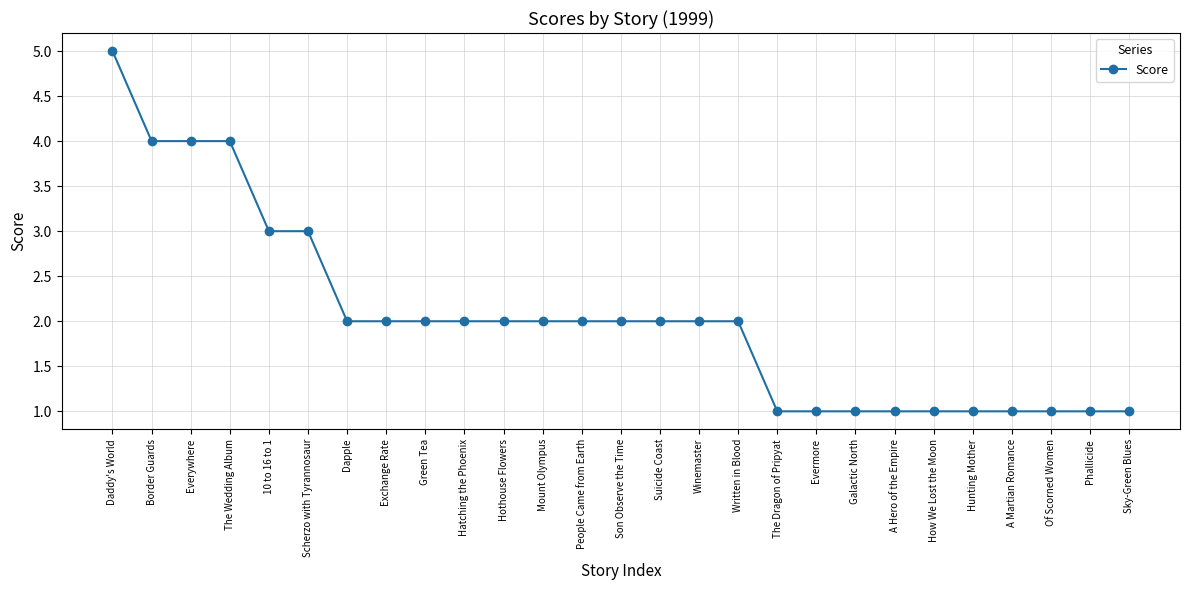

What is the label of the 19th point from the left?

Evermore